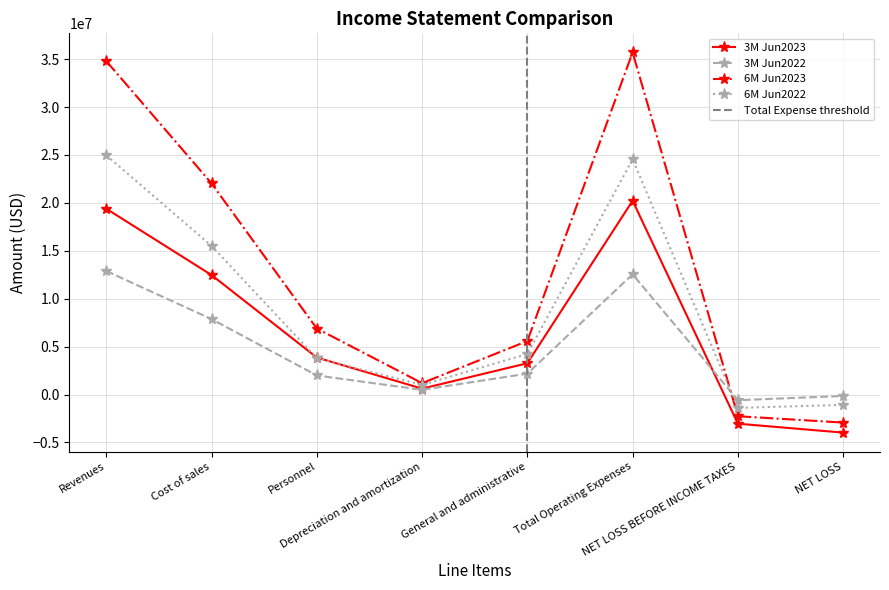

What is the spread (max minus min) of values at General and administrative?

3401787